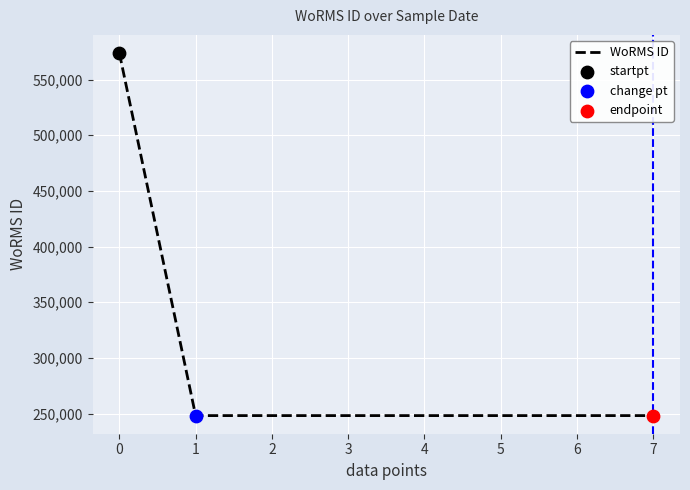

Approximately how many times larger is the value at 6 compared to 1?

1.0